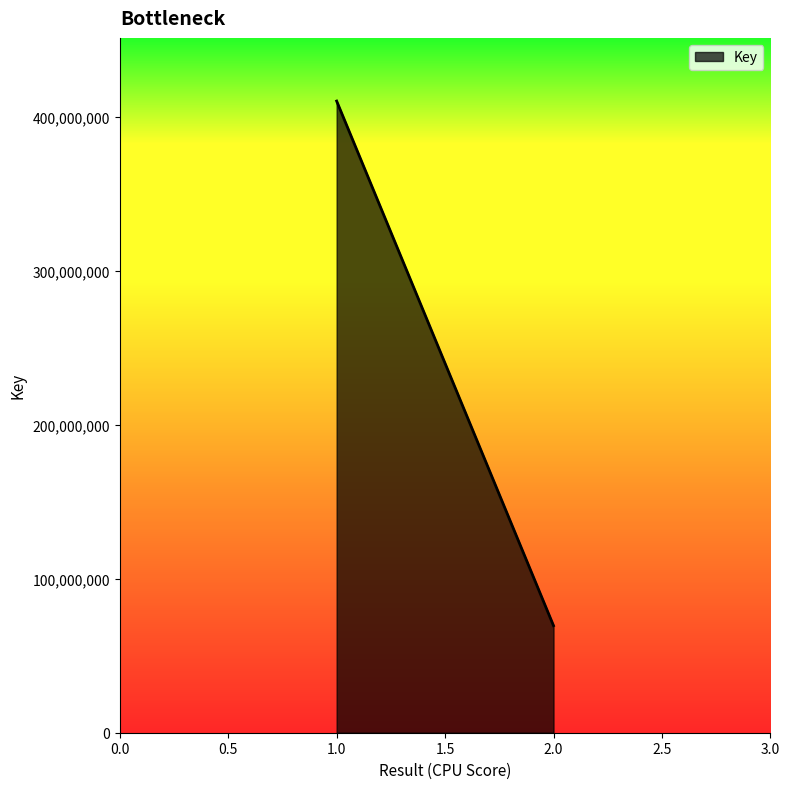

Is it true that the value at 2 is 69545084?

True